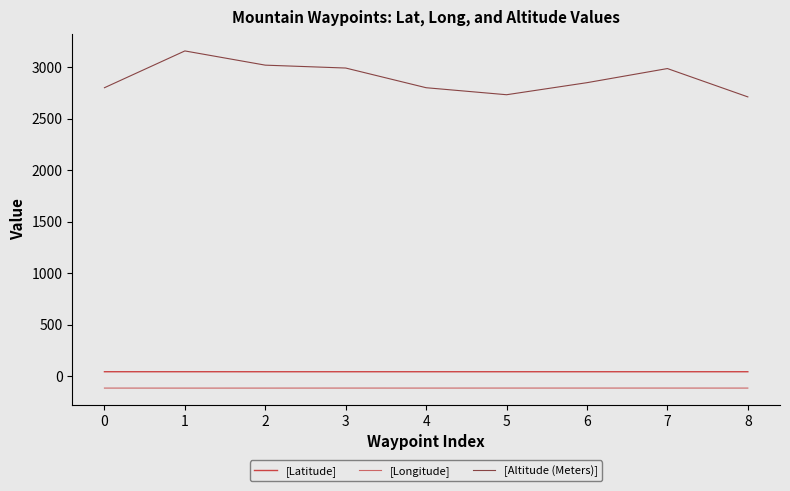

The value of [Longitude] at 7 is -113.3. True or false?

True